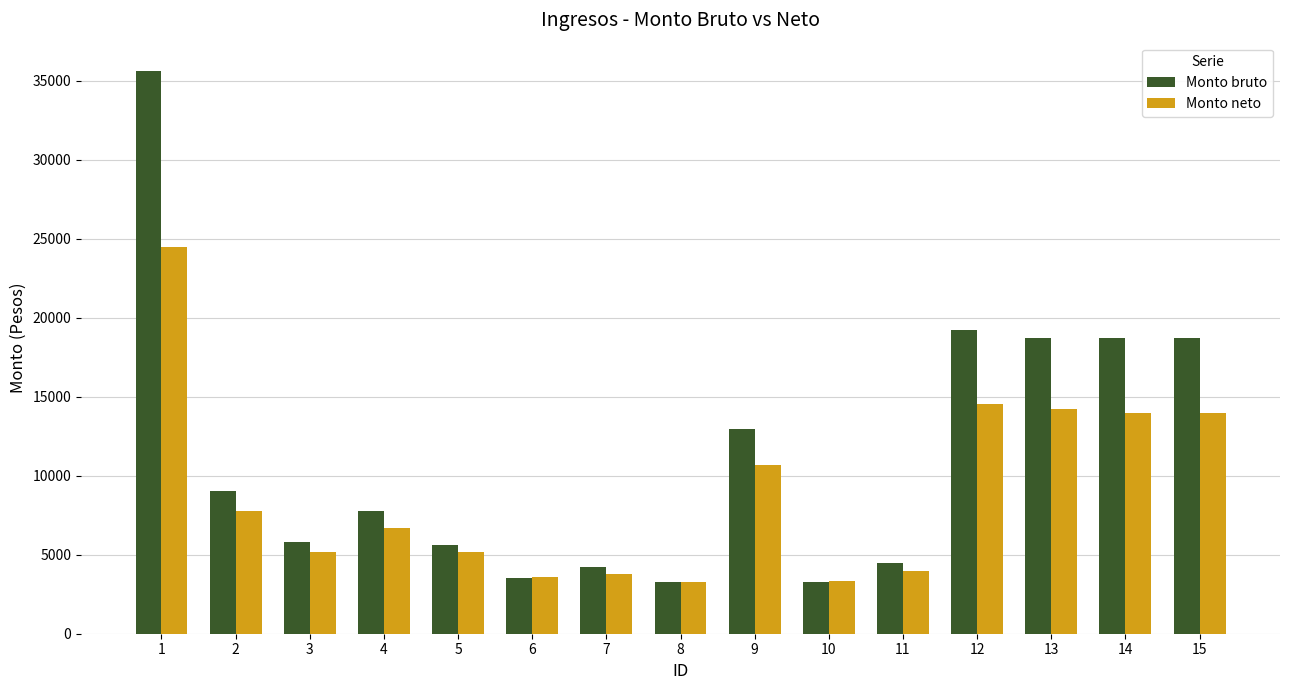

What are all the series names shown in the legend?

Monto bruto, Monto neto